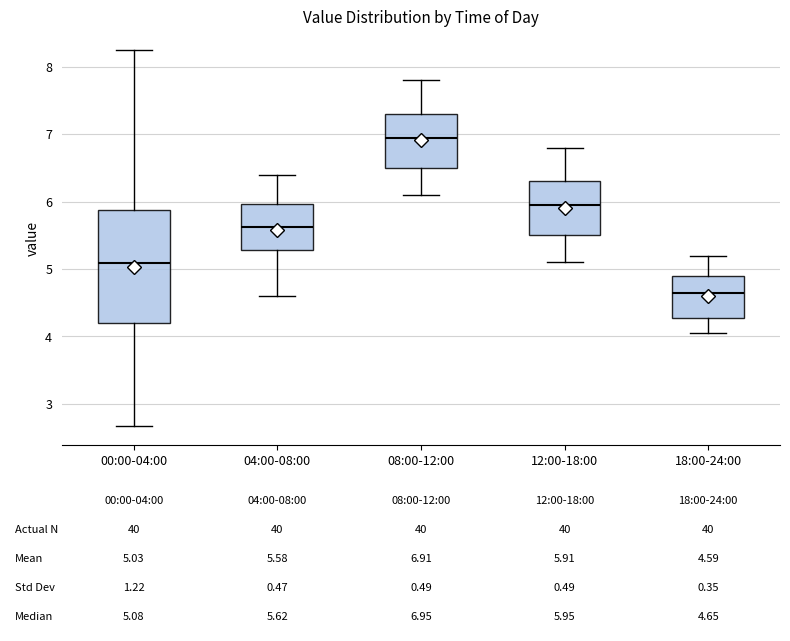

Which box's median line is the highest?

08:00-12:00